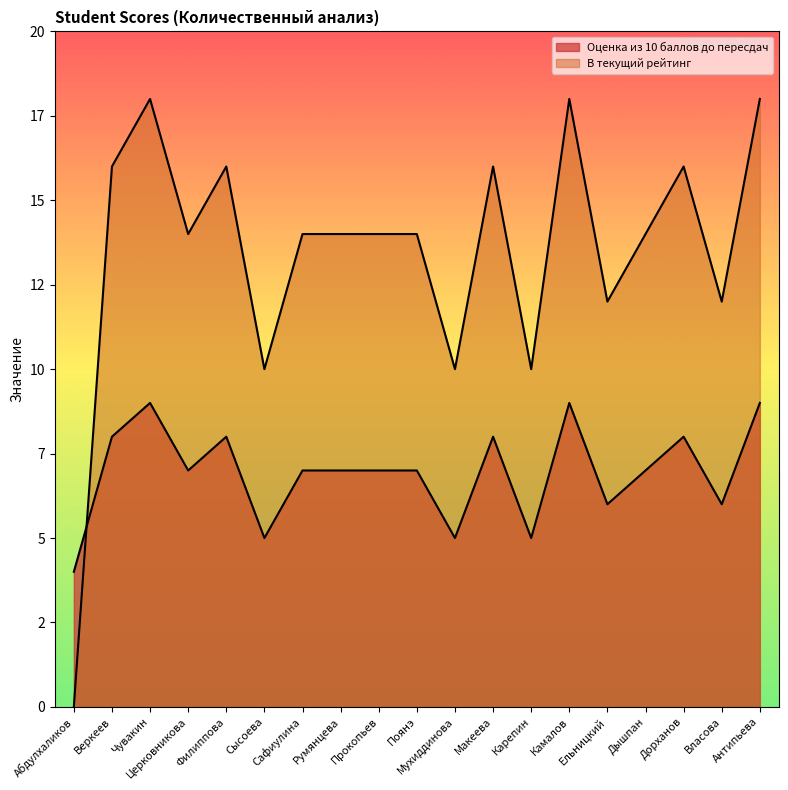

What is the label of the 10th point from the left?

Поянэ